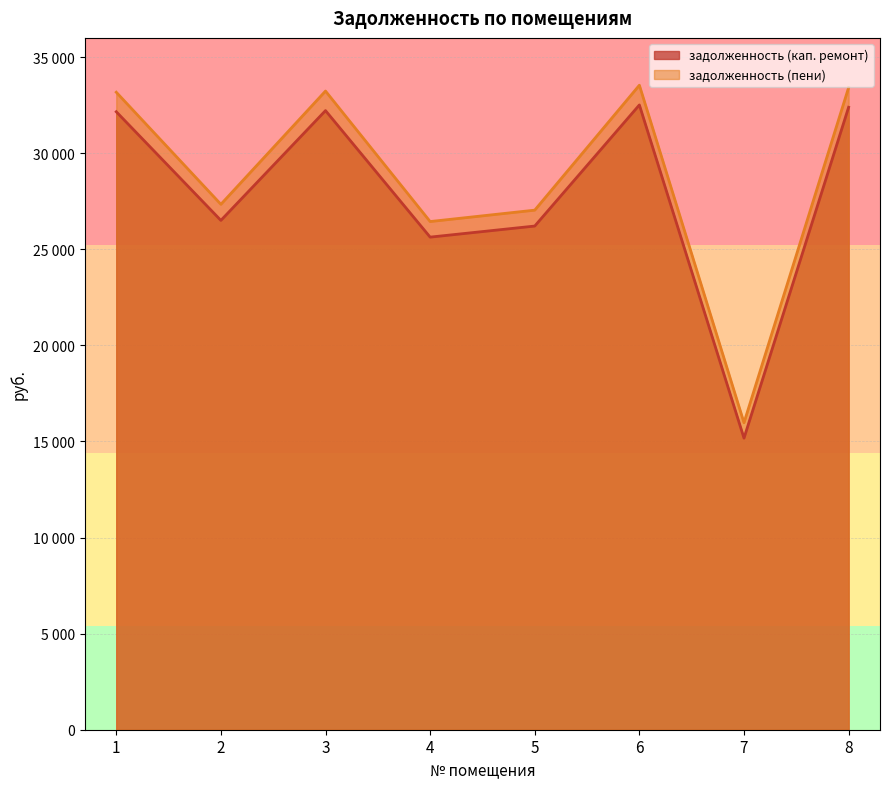

At which label does задолженность (пени) first exceed 33172?

1